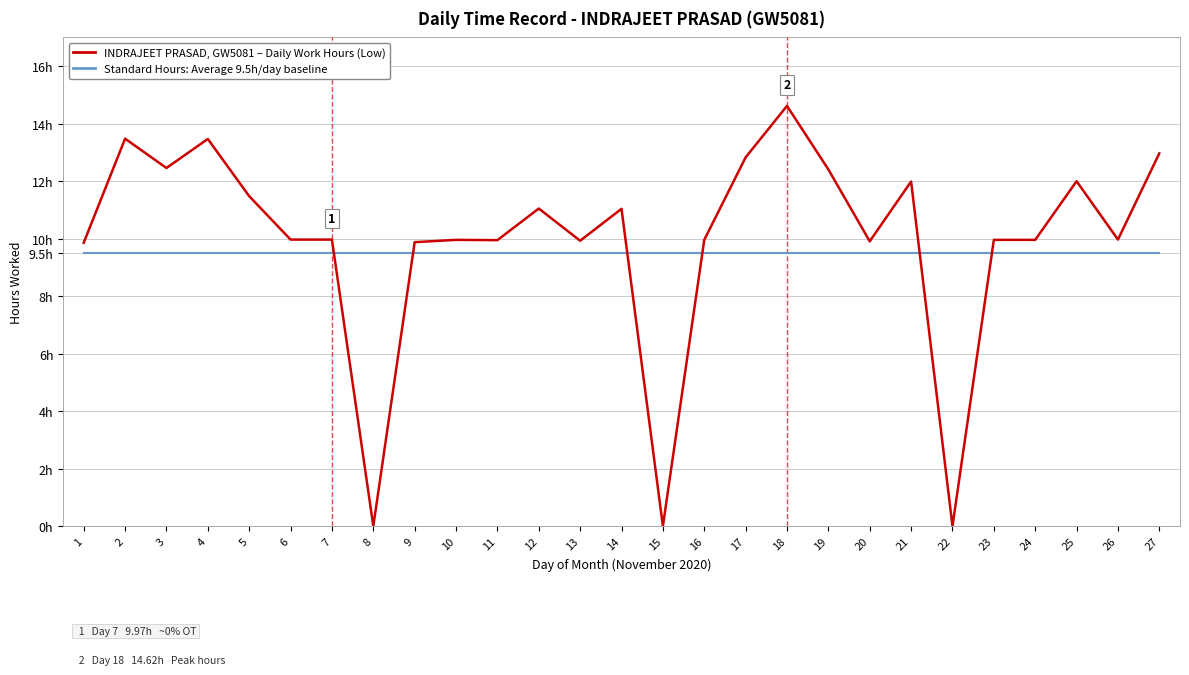

True or false: Standard Hours (9.5h) has a value of 9.5 at 20.

True